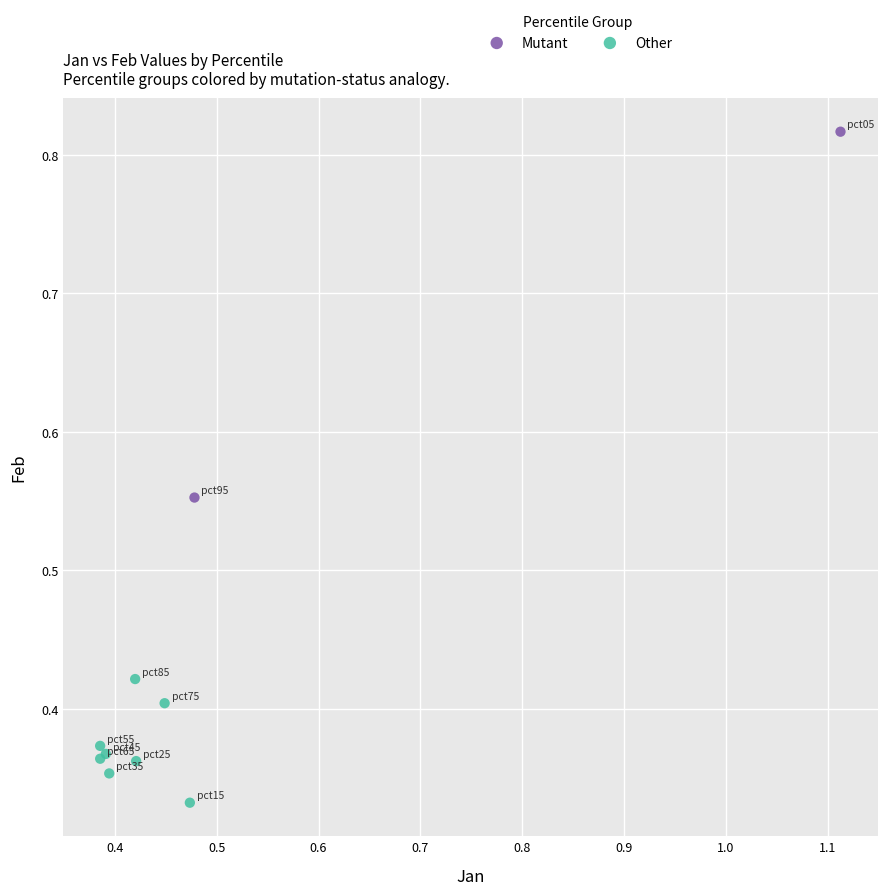

Which series has the largest Y range (max minus min)?

Mutant